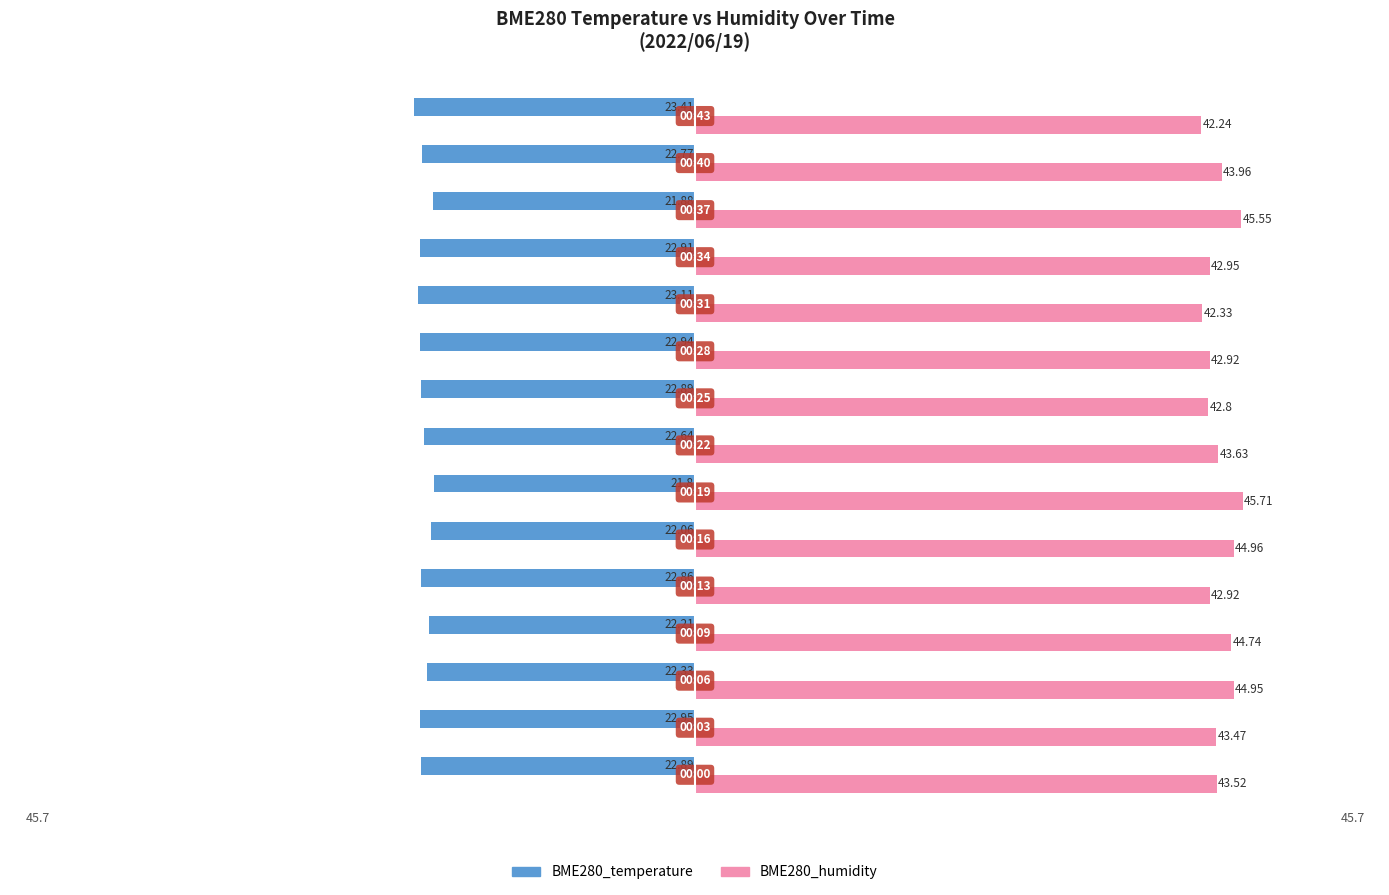

What is the average value of the BME280_temperature series?

-22.6